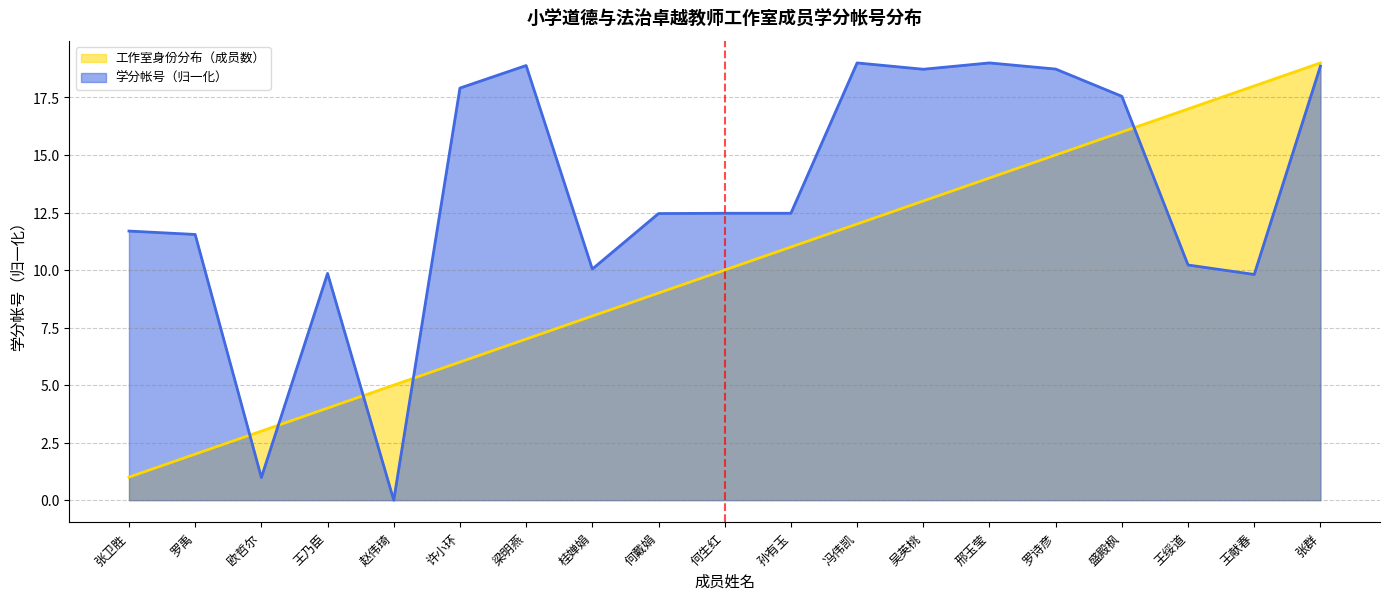

The chart shows a value of 5.2 at 王绥道. True or false?

False